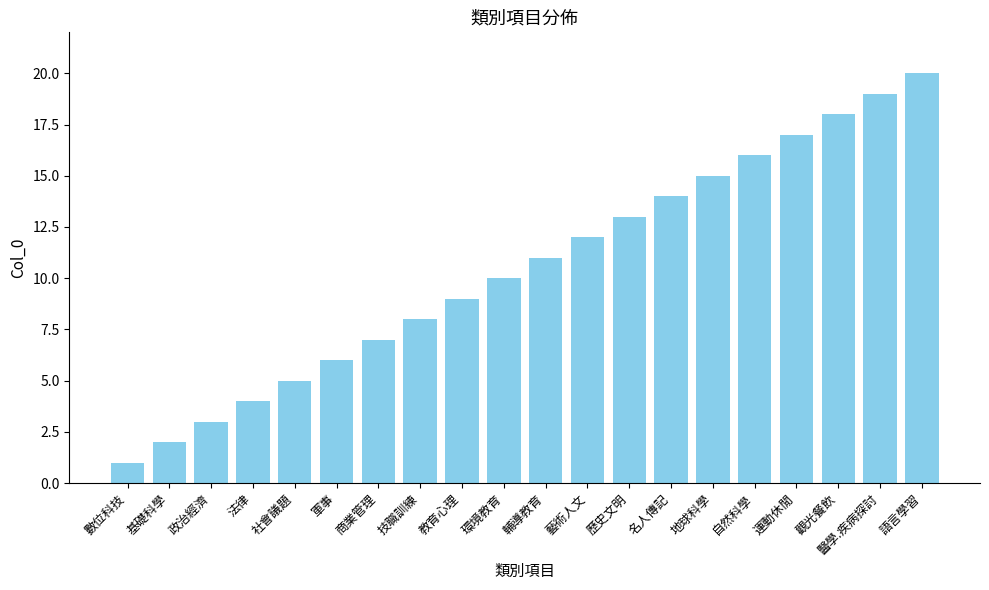

Does the chart contain stacked bars?

No